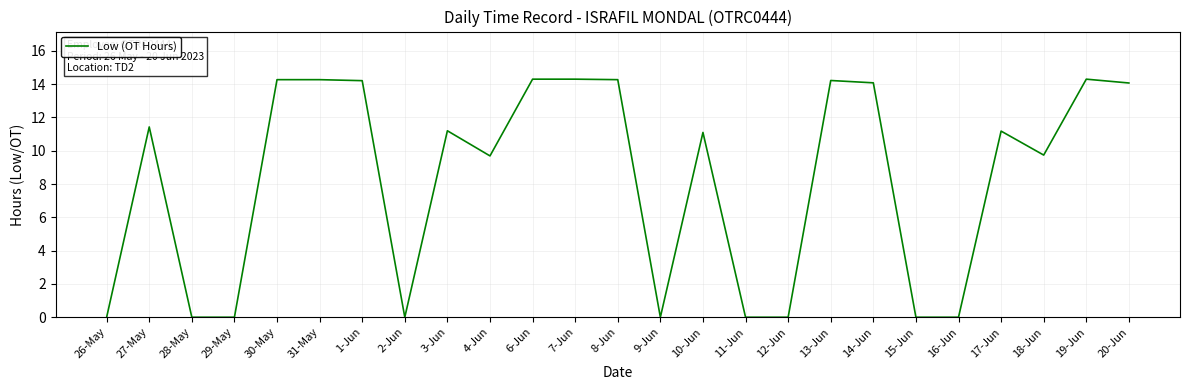

Where is the first local maximum?

27-May